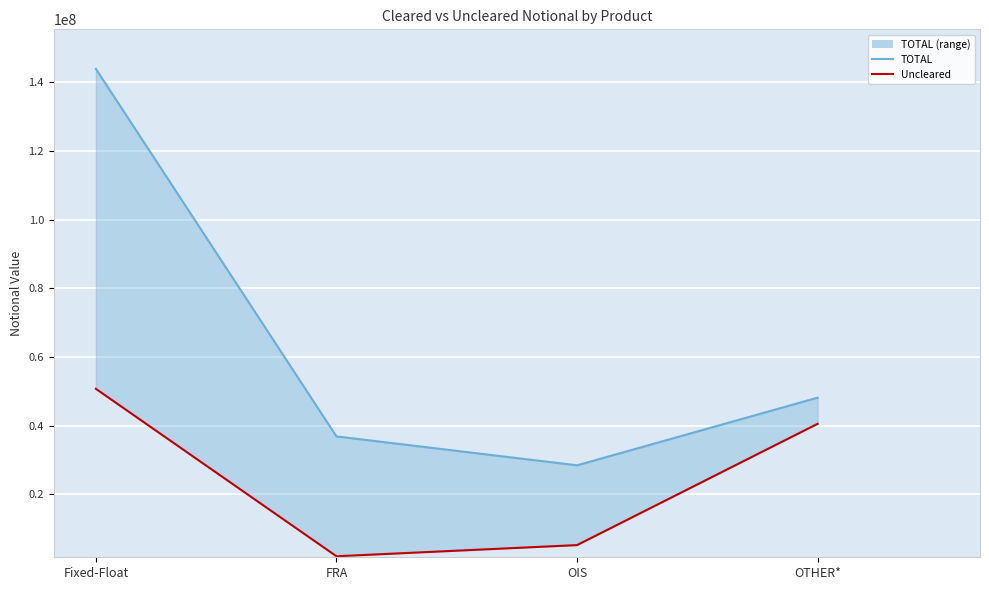

True or false: Uncleared and TOTAL cross at least once.

False